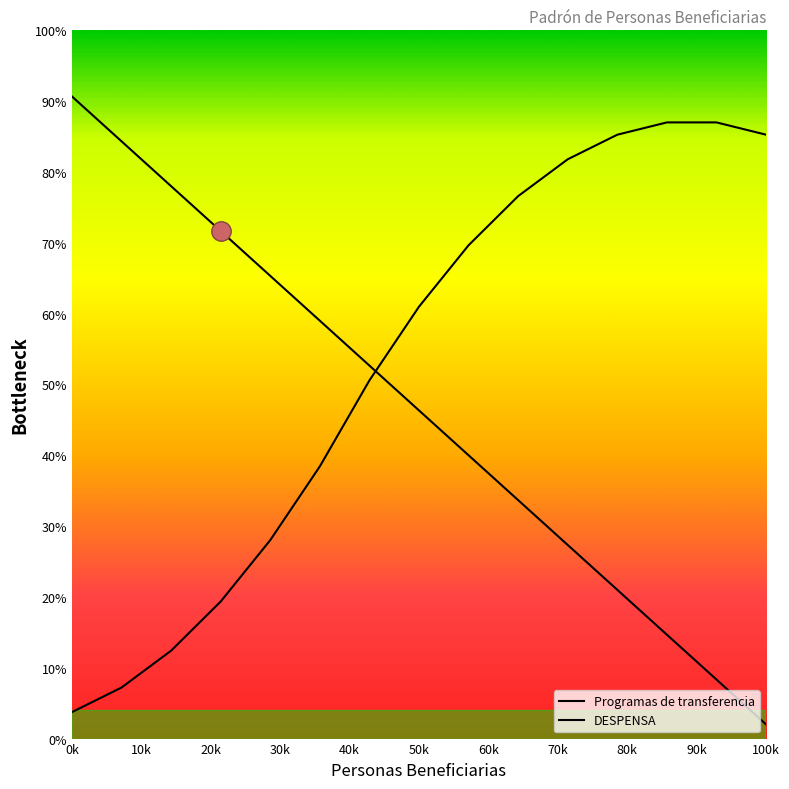

Where do Programas de transferencia and DESPENSA first cross each other?

7 and 8